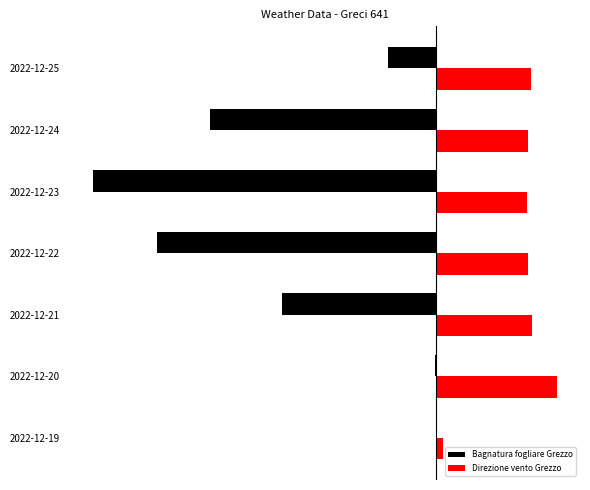

Reading left to right, list all the values displayed in this chart.

Bagnatura fogliare Grezzo: 0.0	-0.2	-67.1	-122.0	-150.0	-98.7	-20.7
Direzione vento Grezzo: 3.2	53.0	42.0	40.5	40.0	40.2	41.6